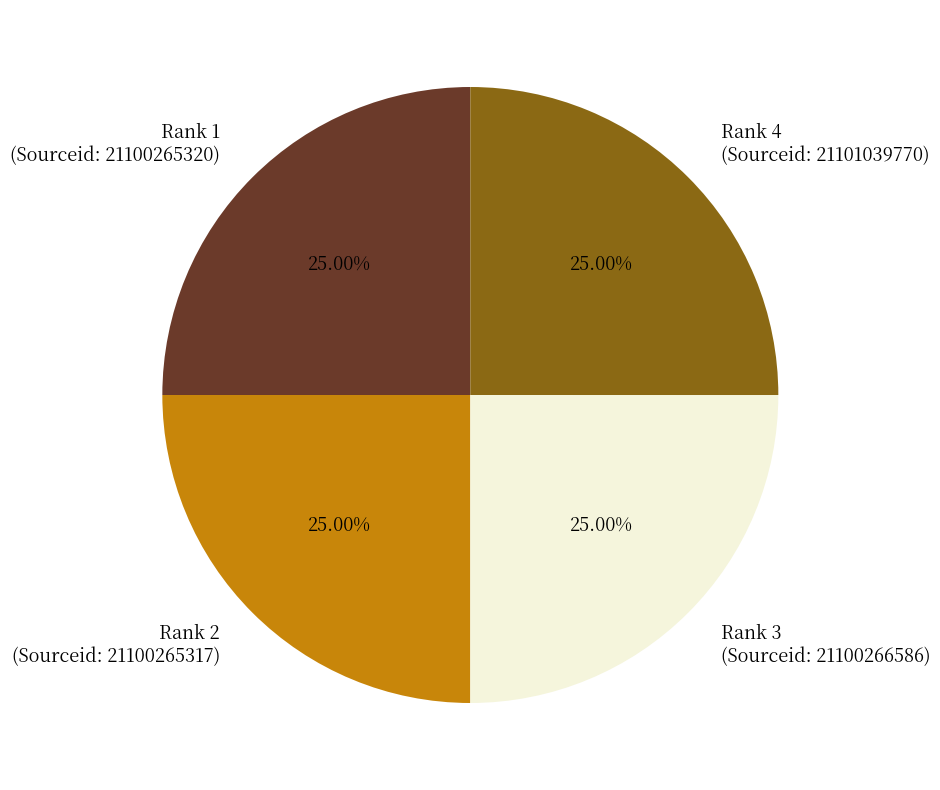

Does Rank 3 (Sourceid: 21100266586) account for over 50% of the chart?

No